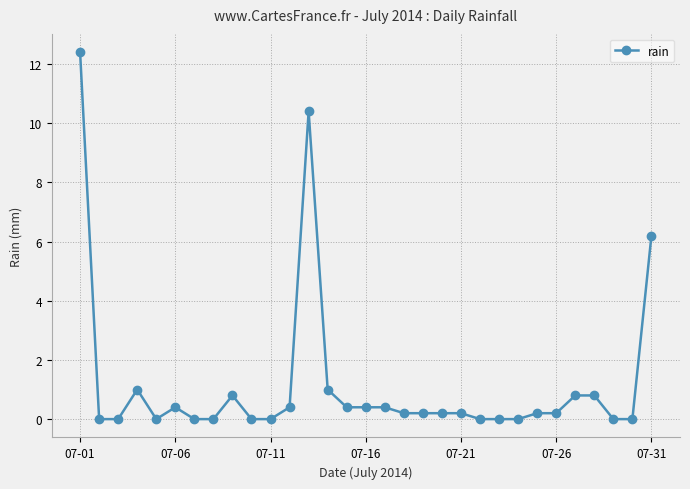

True or false: there are more than 0 points higher than both neighbors.

True